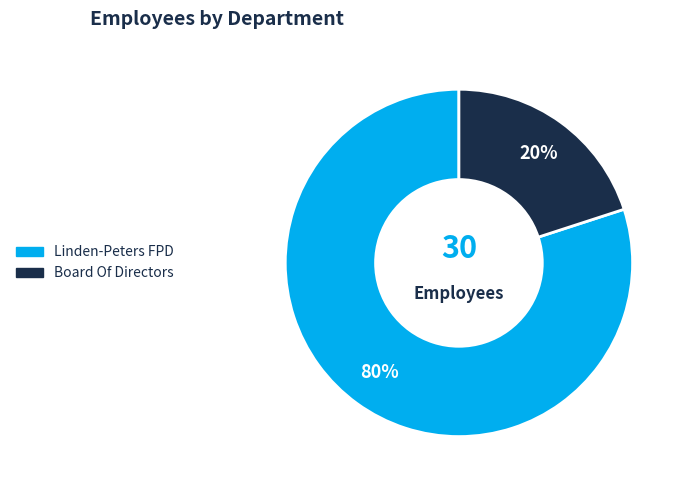

Is it true that Board Of Directors is 20% of the pie?

True